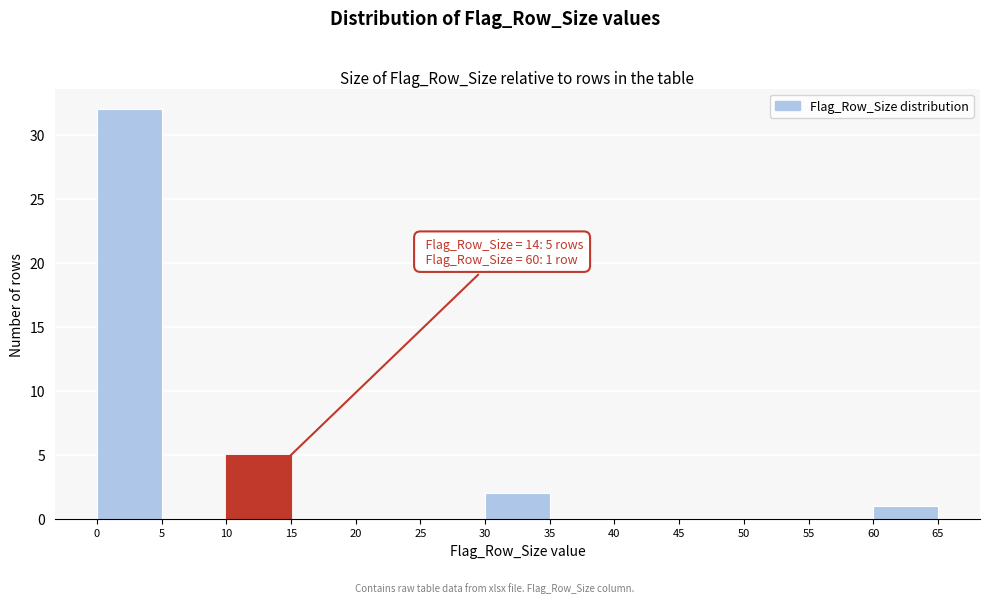

Over which range of the x-axis is the bar tallest?

0 to 5